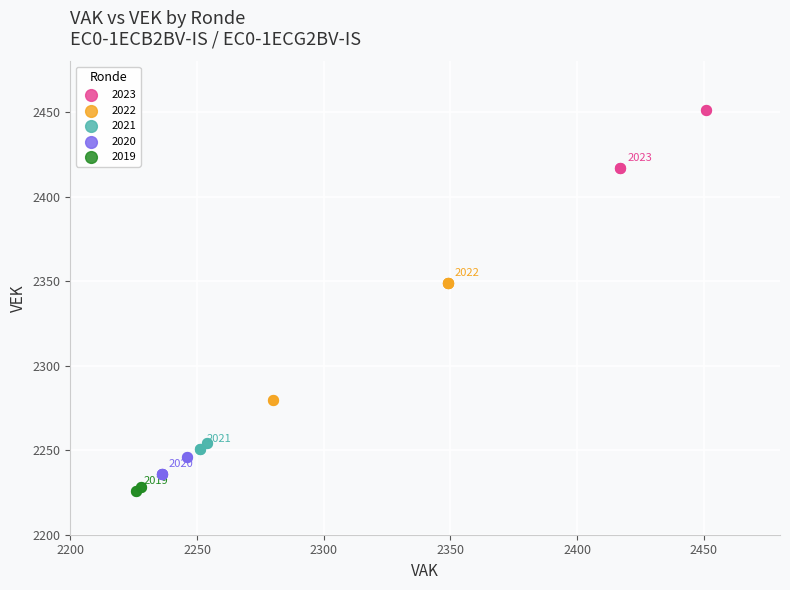

Which series reaches the maximum Y coordinate?

2023